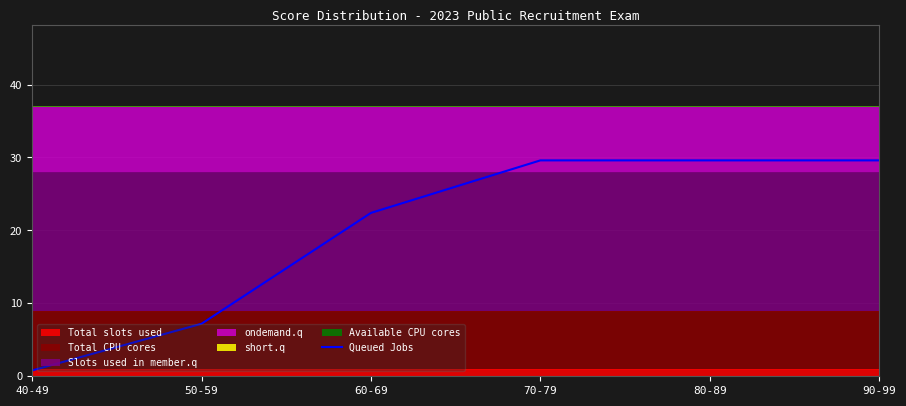

What is the average value?

19.9